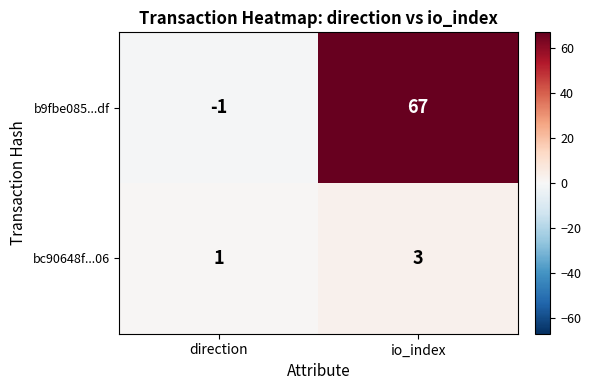

What is the minimum value shown in the chart?

-1